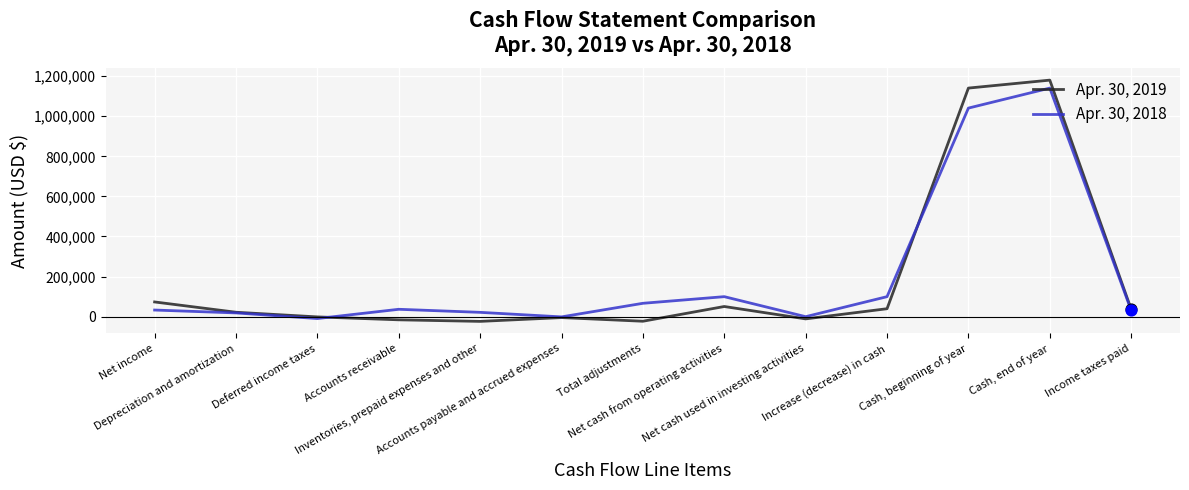

What is the total value across all series at Cash, beginning of year?

2181010